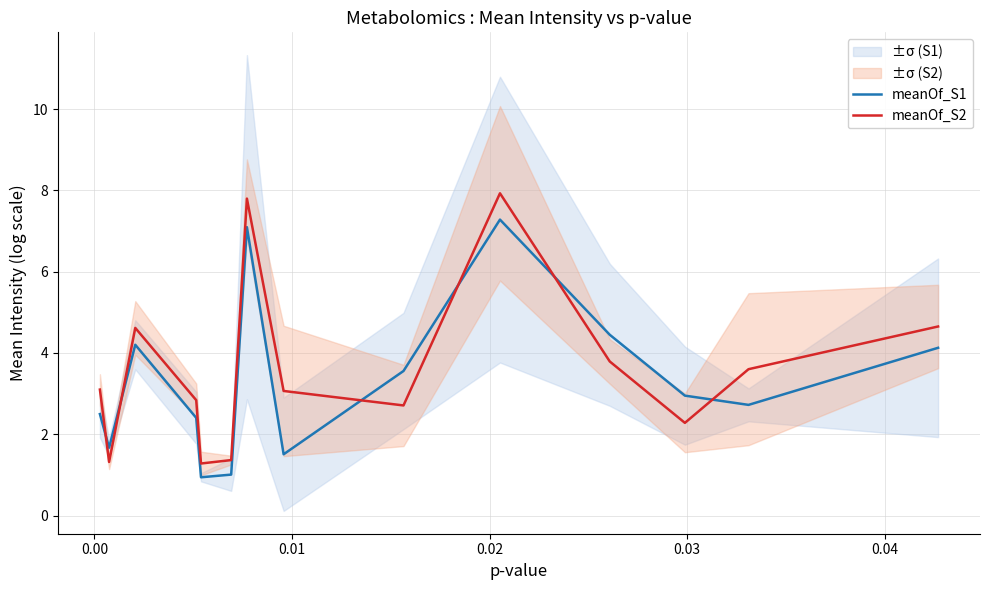

What is the highest value of the meanOf_S2 series?

7.9